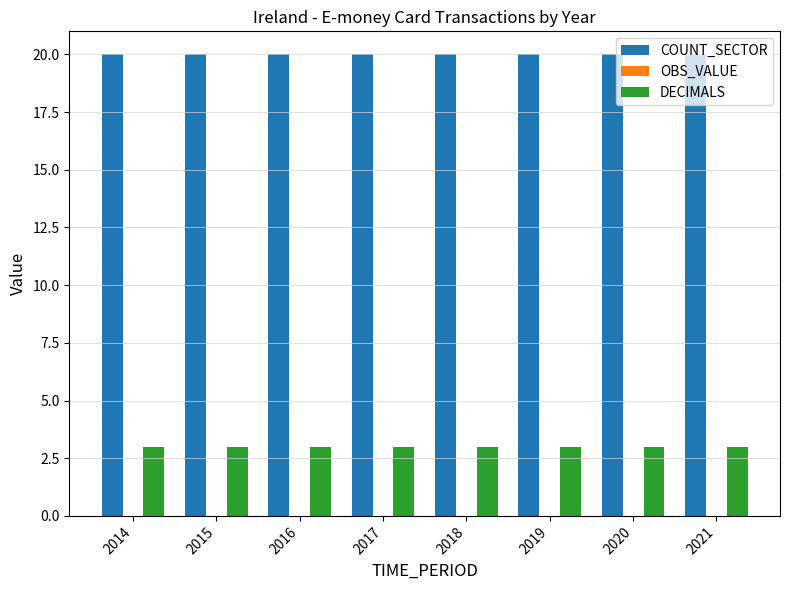

Which series has the largest total across all categories?

COUNT_SECTOR